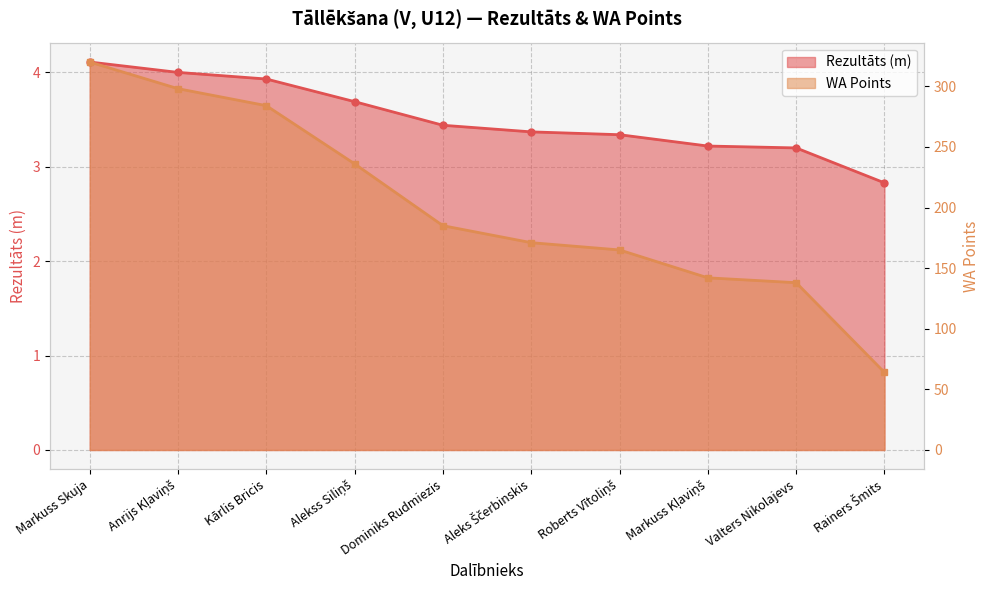

True or false: Rezultāts has more than 1 points higher than both neighbors.

False